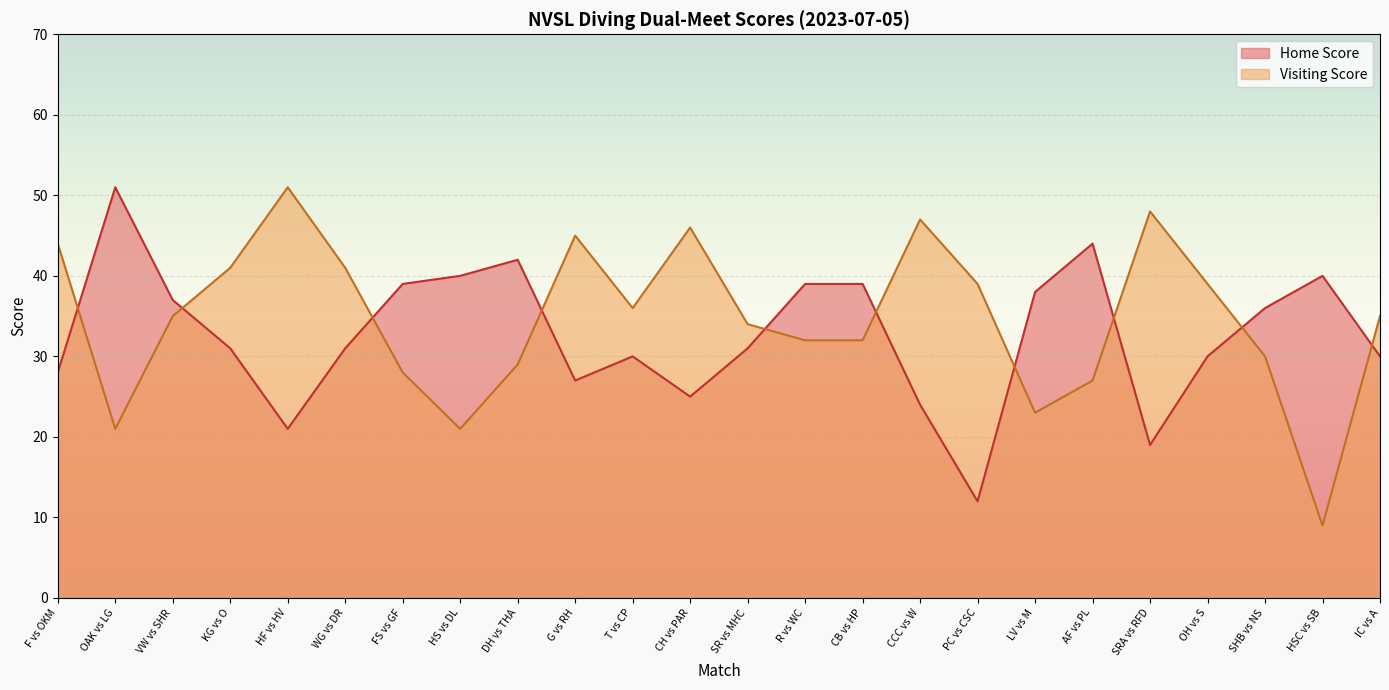

What position from the left is SR vs MHC?

13